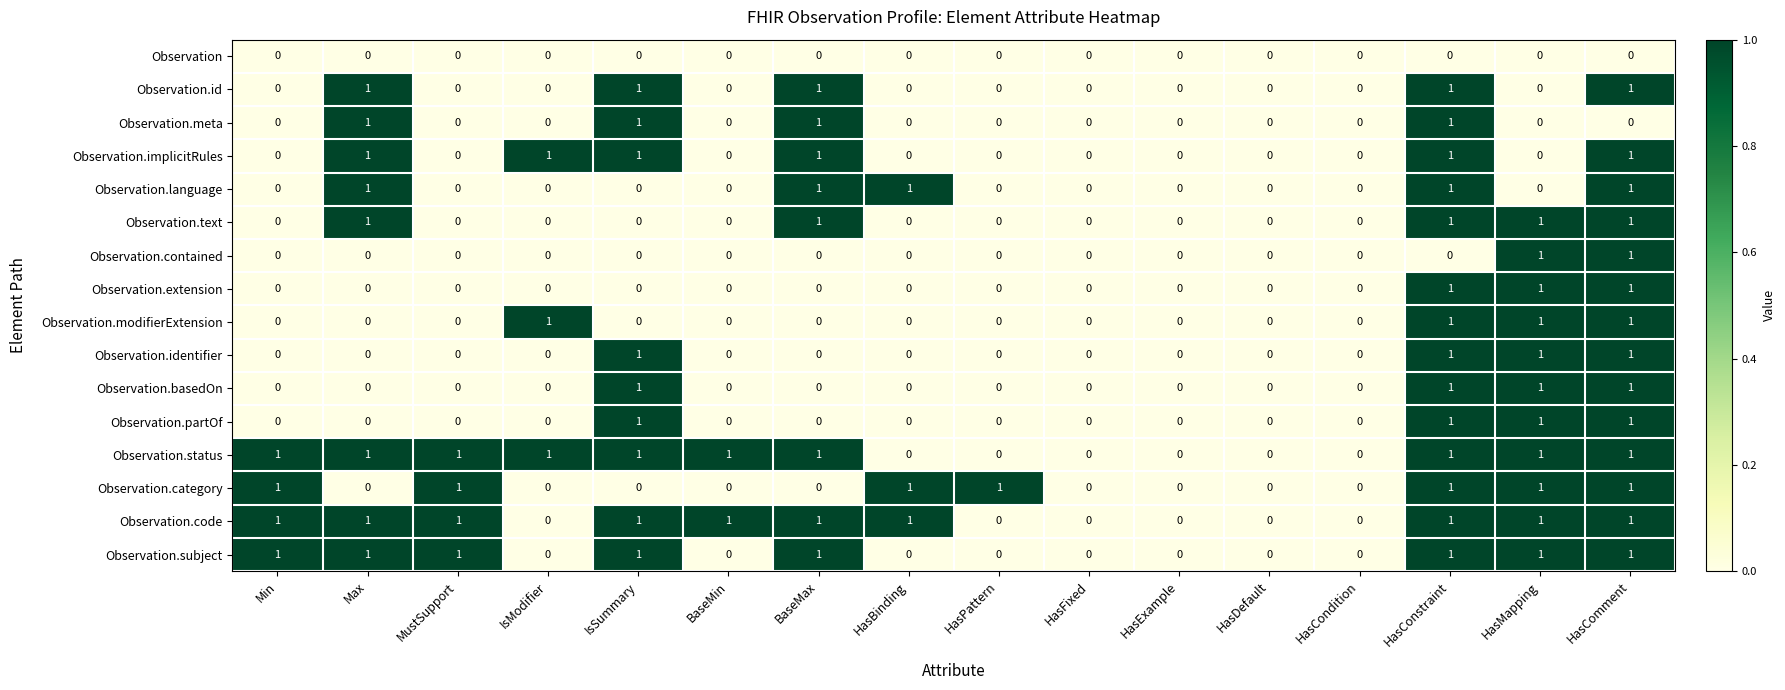

What is the total value across all series at MustSupport?

4